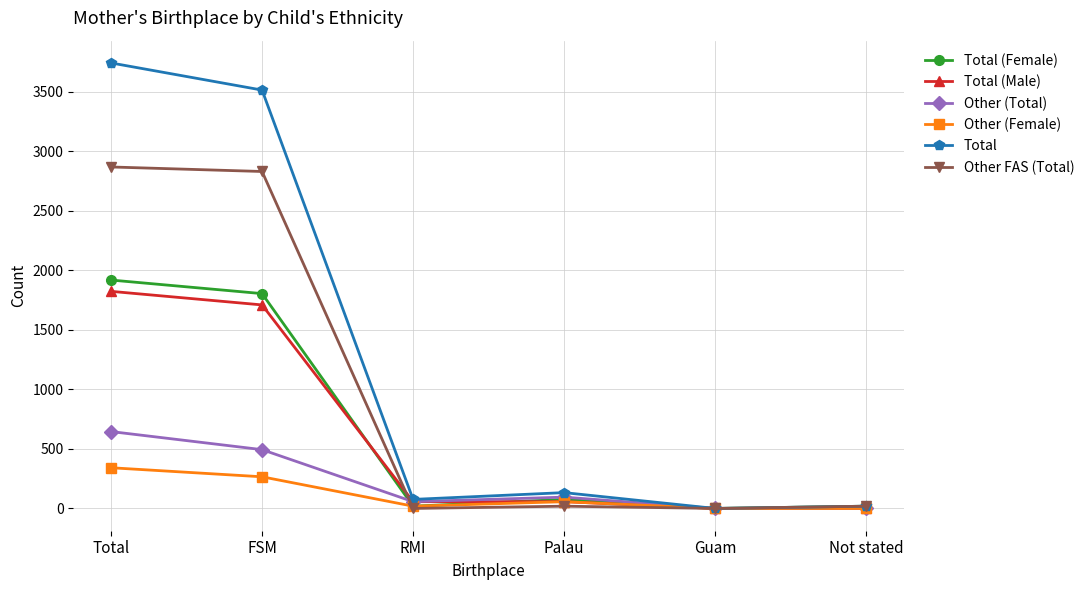

Which series has the widest spread of values?

Total